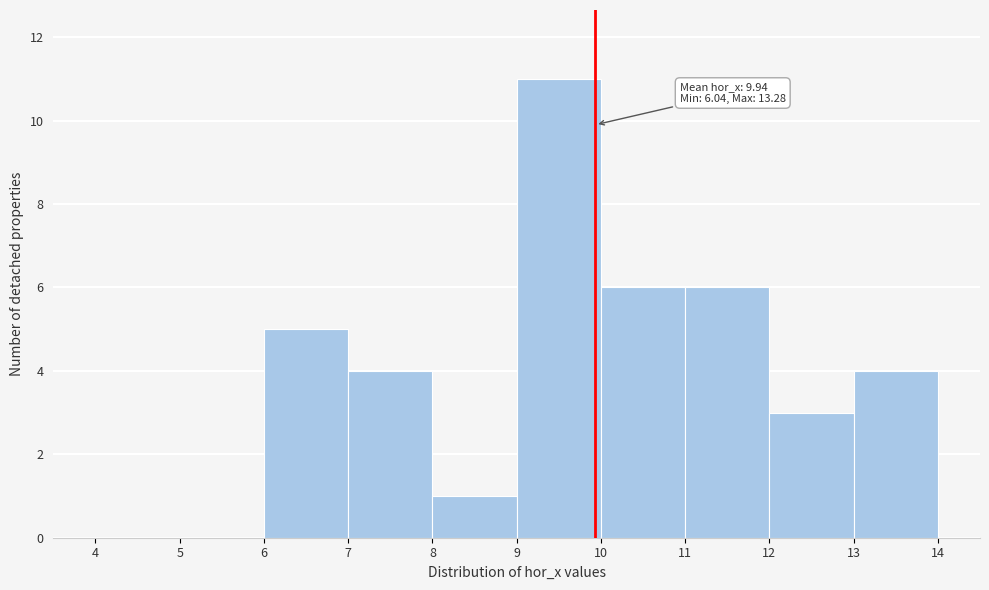

Over which range of the x-axis is the bar tallest?

9 to 10